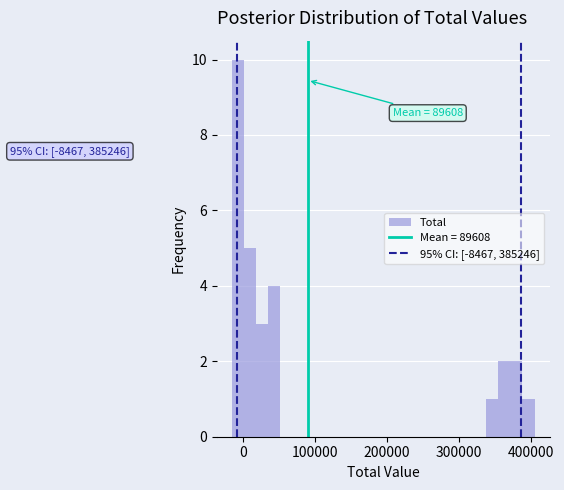

Read against the x-axis, roughly where is the centre of the tallest bar?

-10000